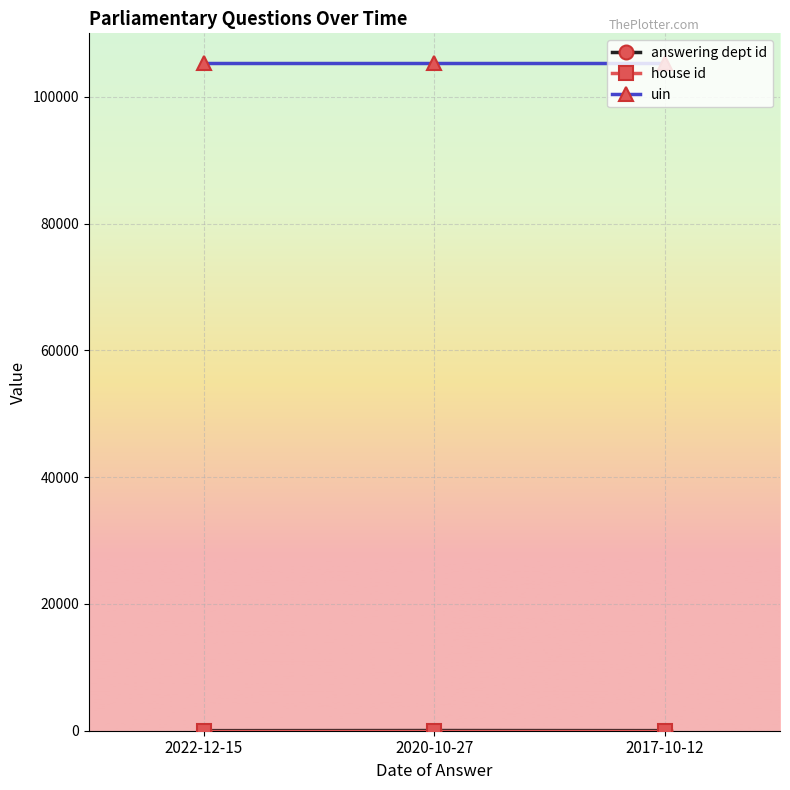

What is the label of the 2nd point from the right?

2020-10-27